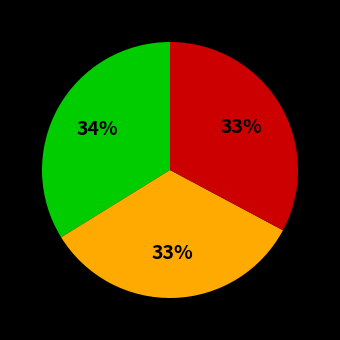

To the nearest percent, what is the difference between the largest and smallest slice percentages?

1%